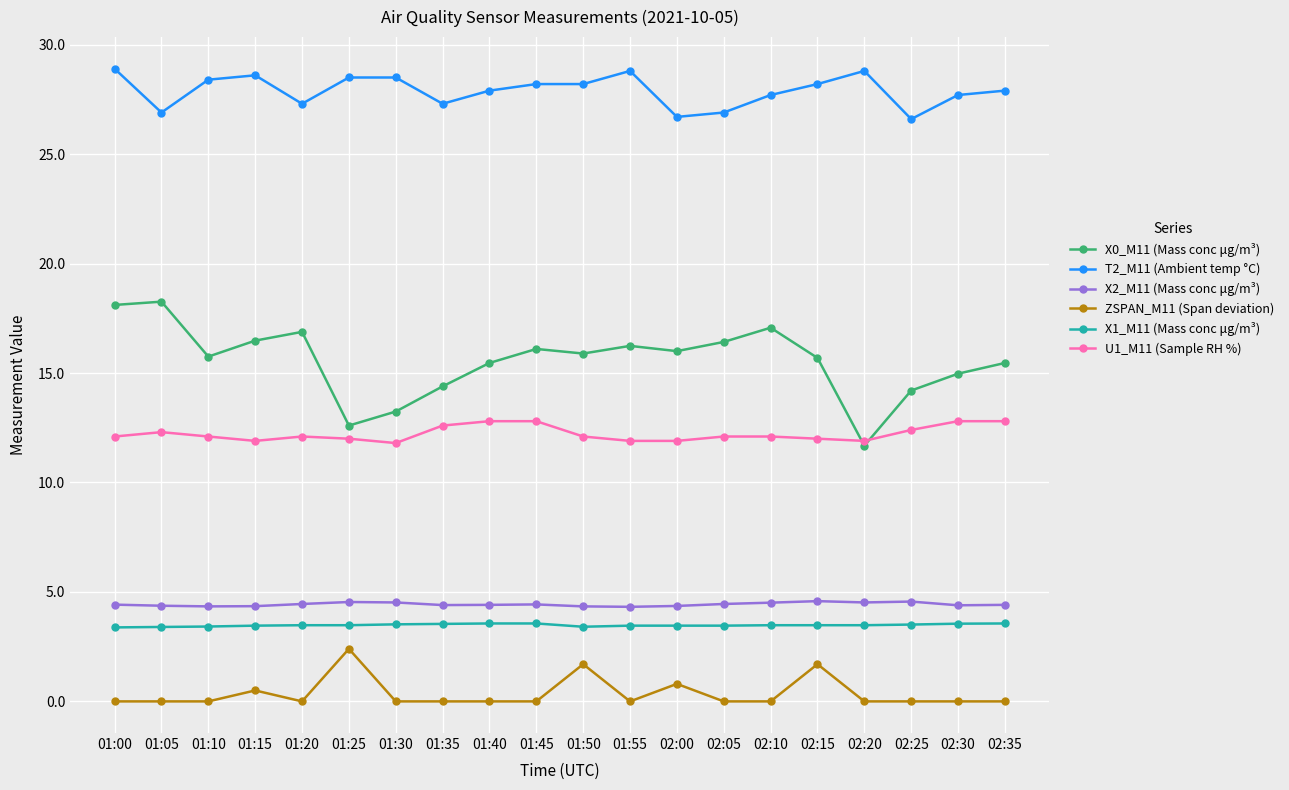

What is the total value across all series at 01:20?

64.2